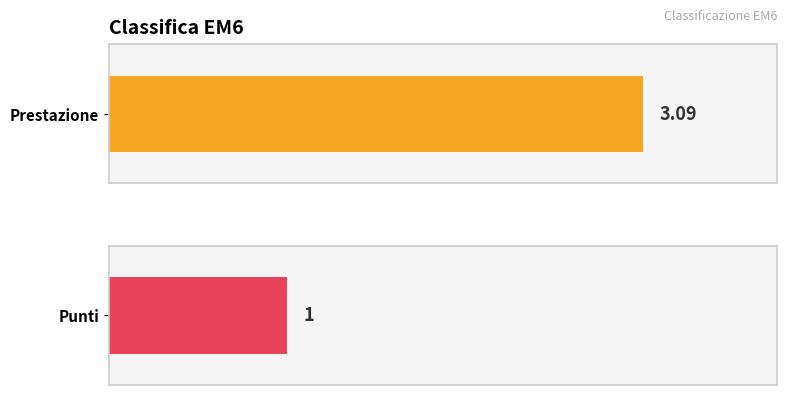

What is the value of the Prestazione bar at the 1st from the left?

3.1